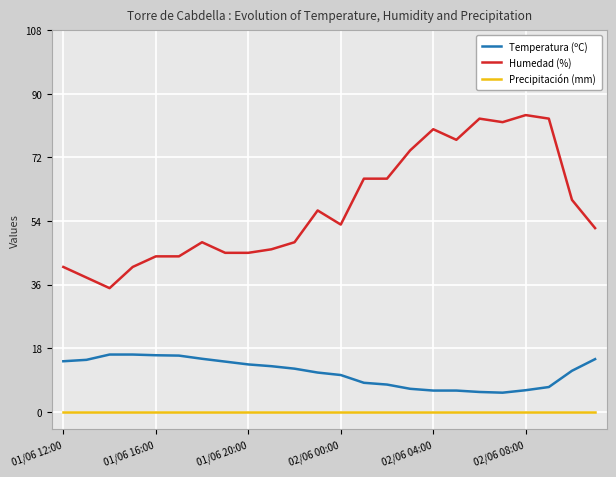

True or false: Temperatura (ºC) and Humedad (%) intersect in this chart.

False